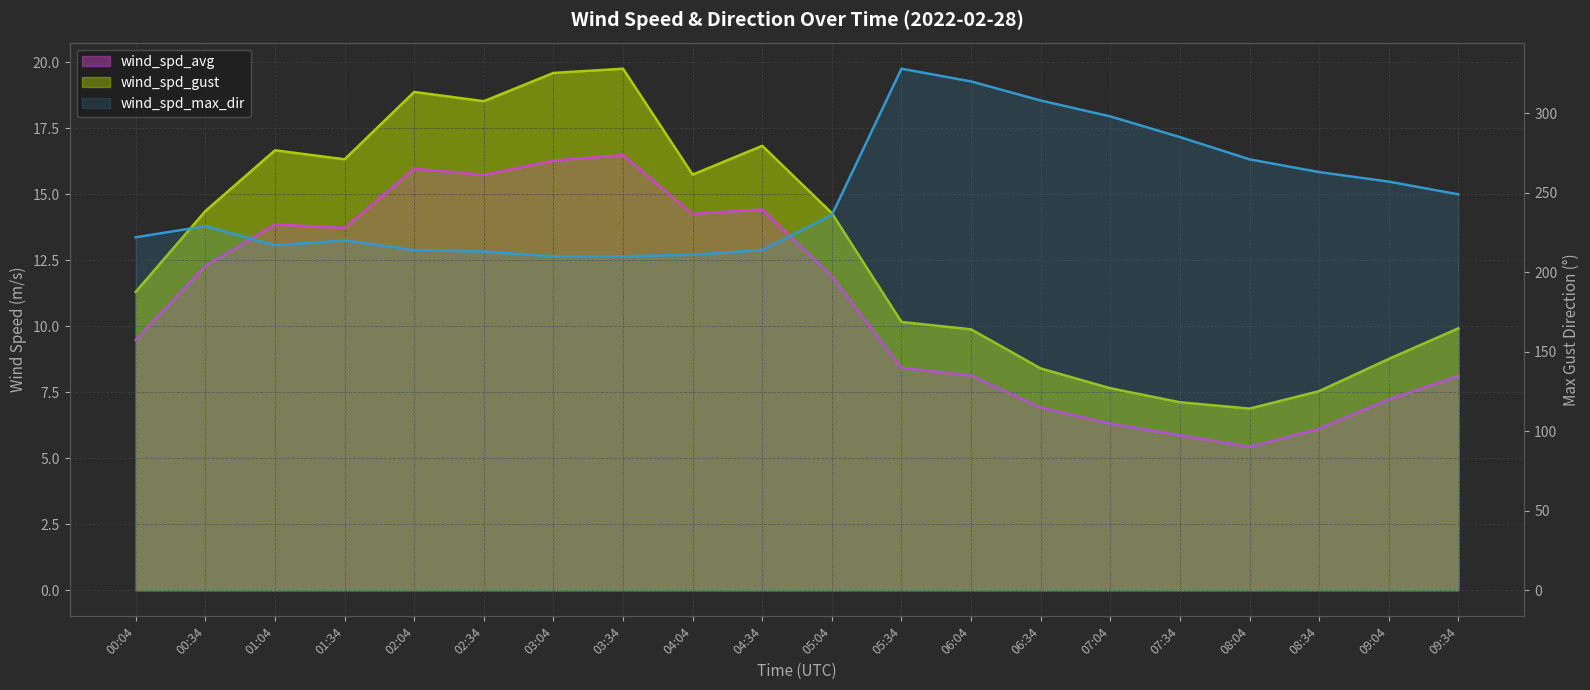

How many data points in wind_spd_max_dir (line) are above 236?

9